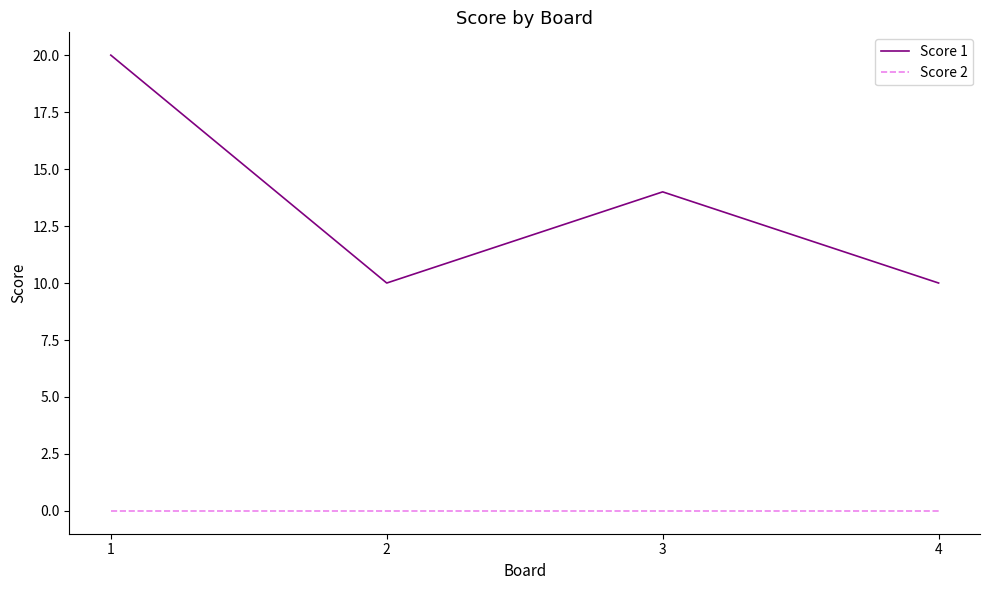

True or false: Score 2 and Score 1 intersect in this chart.

False